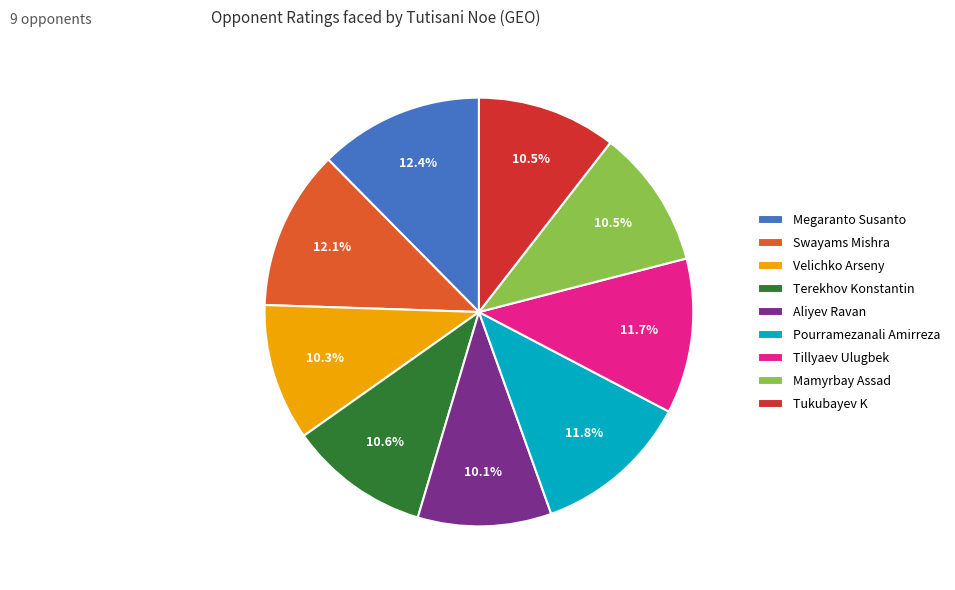

What percentage is the Pourramezanali Amirreza slice, to the nearest percent?

12%